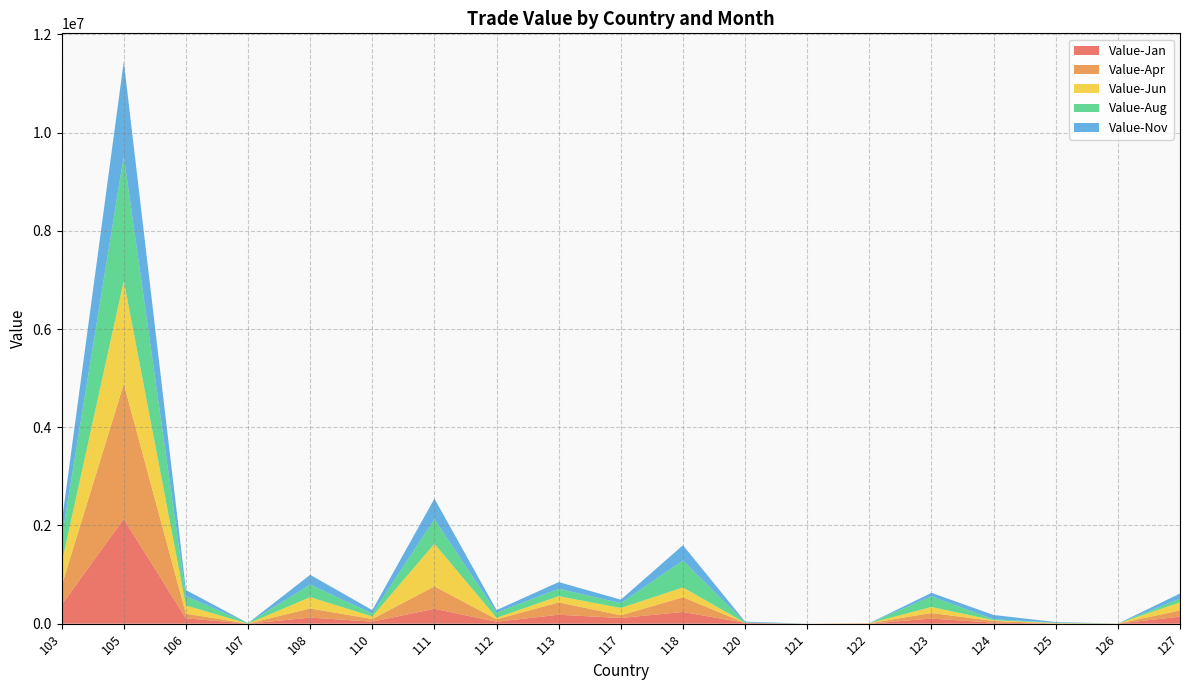

Reading right to left, list all the values displayed in this chart.

Value-Jan: 127=143261	126=1043	125=3247	124=21048	123=104966	122=0	121=0	120=16752	118=239348	117=115806	113=182394	112=38971	111=303978	110=41137	108=124237	107=0	106=109966	105=2133157	103=386769
Value-Apr: 127=127699	126=0	125=875	124=34091	123=112455	122=8626	121=0	120=0	118=298831	117=54647	113=251594	112=49349	111=455879	110=53316	108=185939	107=1186	106=93515	105=2748734	103=385028
Value-Jun: 127=164285	126=1043	125=9060	124=15355	123=122416	122=2200	121=0	120=0	118=200197	117=149588	113=125617	112=31960	111=867183	110=53407	108=230330	107=0	106=167533	105=2102580	103=459412
Value-Aug: 127=75473	126=0	125=7181	124=18645	123=216301	122=0	121=0	120=8346	118=548977	117=99692	113=151096	112=105029	111=500864	110=58331	108=254930	107=9863	106=188944	105=2537622	103=494135
Value-Nov: 127=103356	126=0	125=12565	124=87759	123=71860	122=0	121=0	120=17159	118=310723	117=69506	113=136389	112=51497	111=419115	110=70040	108=199550	107=0	106=125786	105=1927443	103=325388